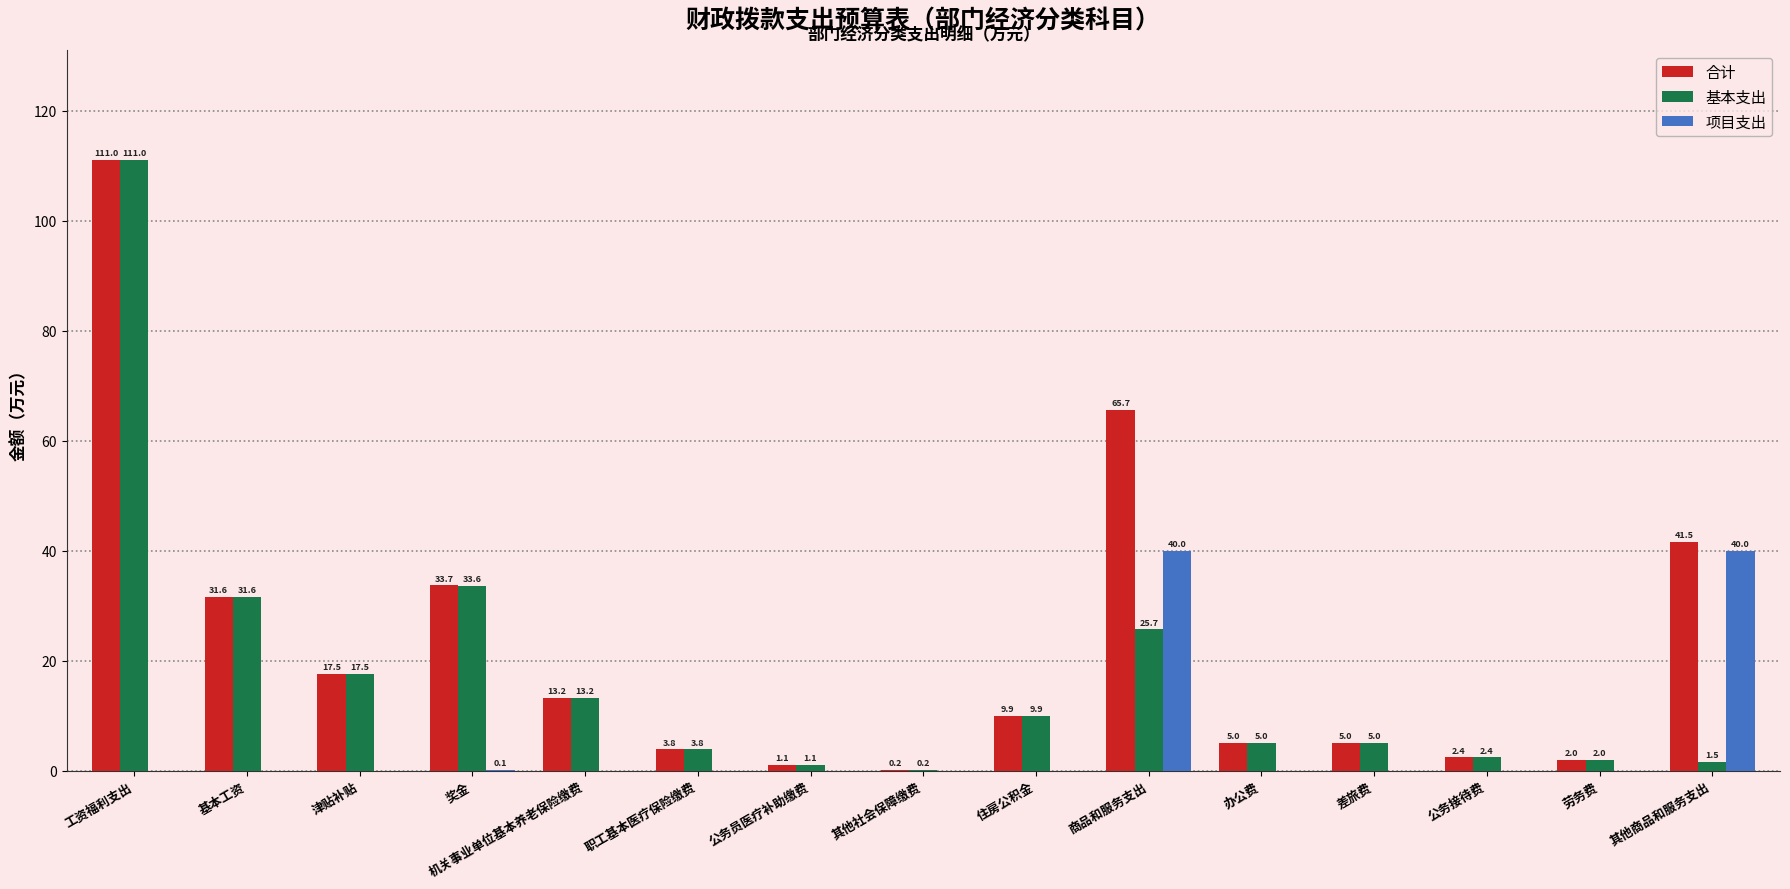

At which category is the sum across all series the highest?

工资福利支出